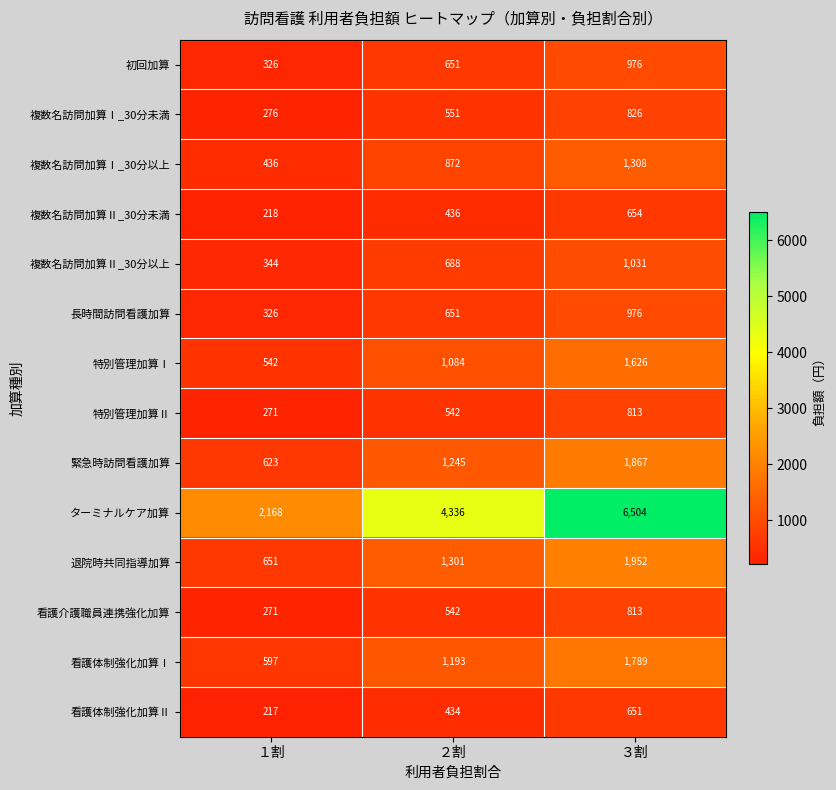

What is the sum of the 複数名訪問加算Ⅰ_30分未満 values at １割 and ２割?

827